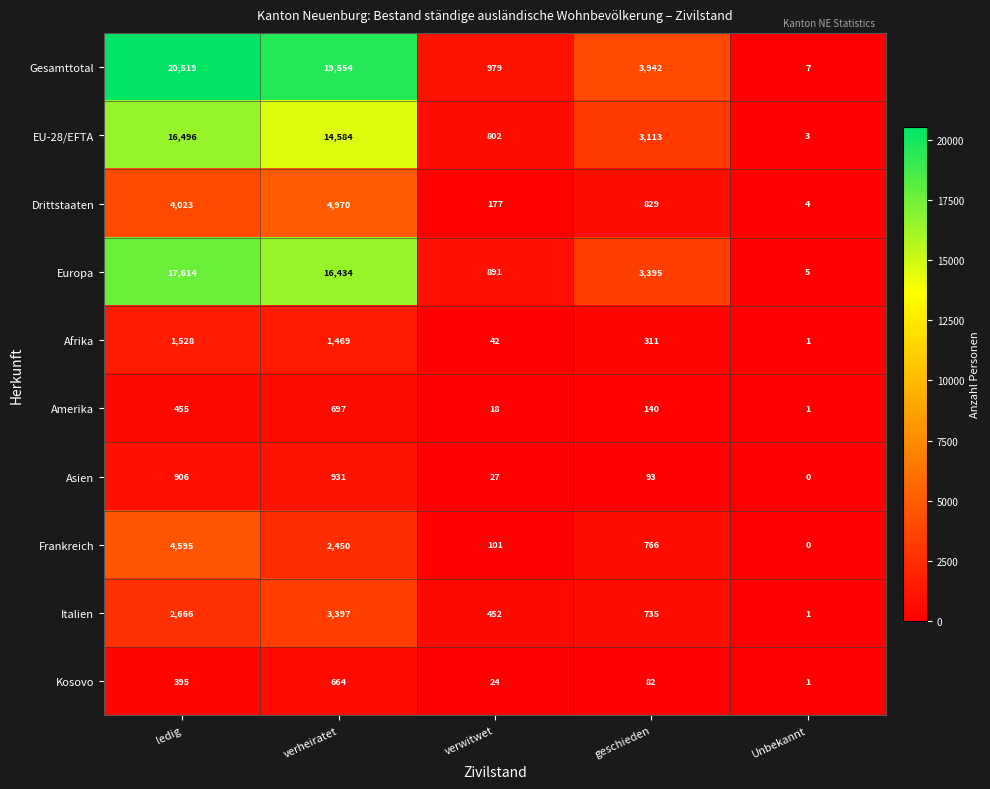

At which category is the sum across all series the highest?

ledig